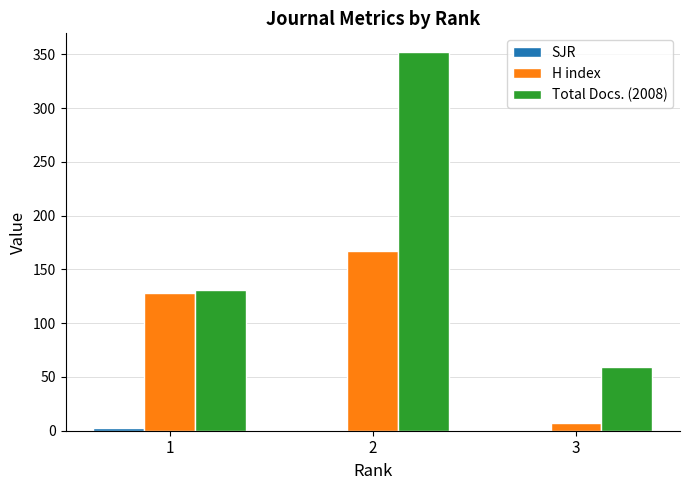

At which label is Total Docs. (2008) closest to 205?

1